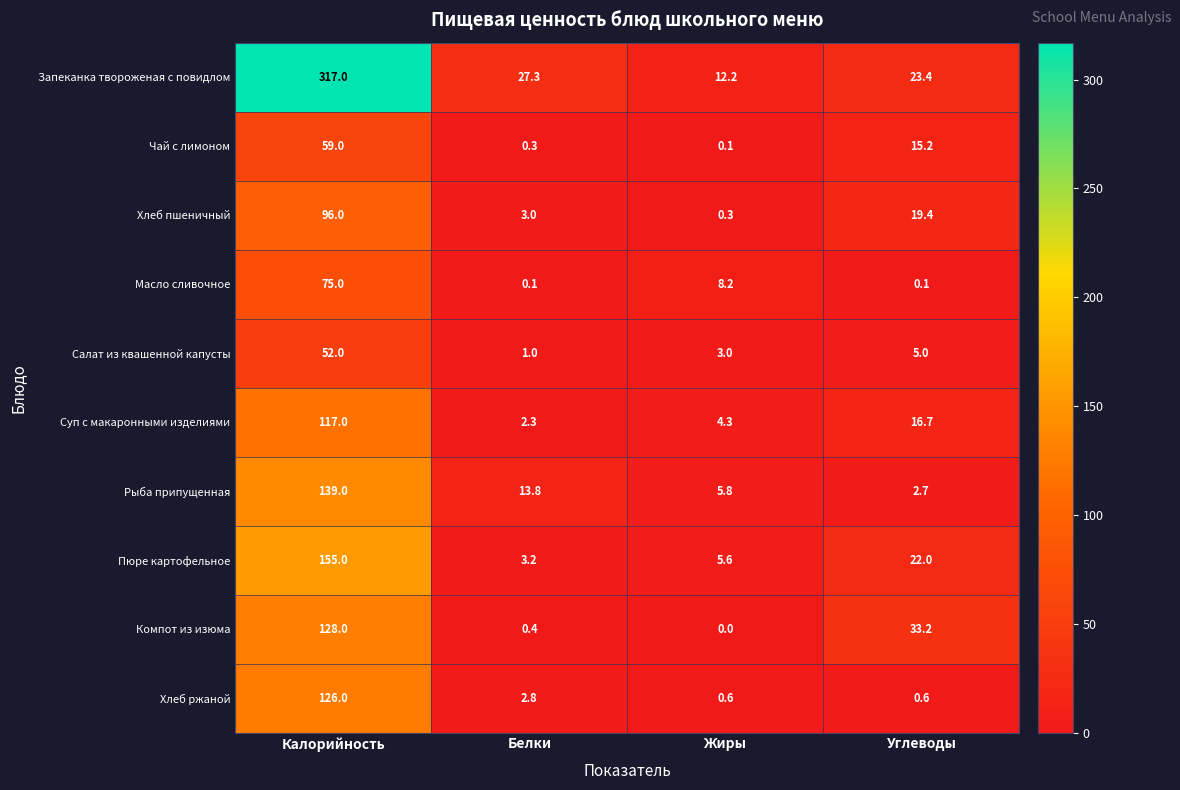

The Салат из квашенной капусты series shows 0.6 at Белки. True or false?

False